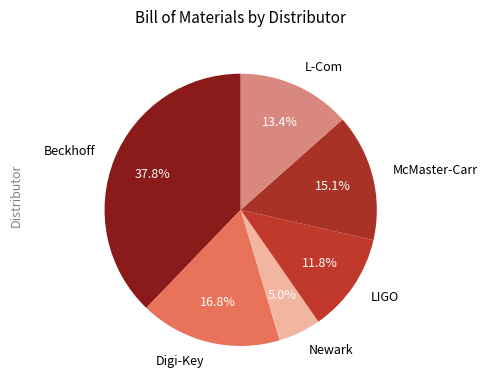

Is it true that Digi-Key is 4% of the pie?

False